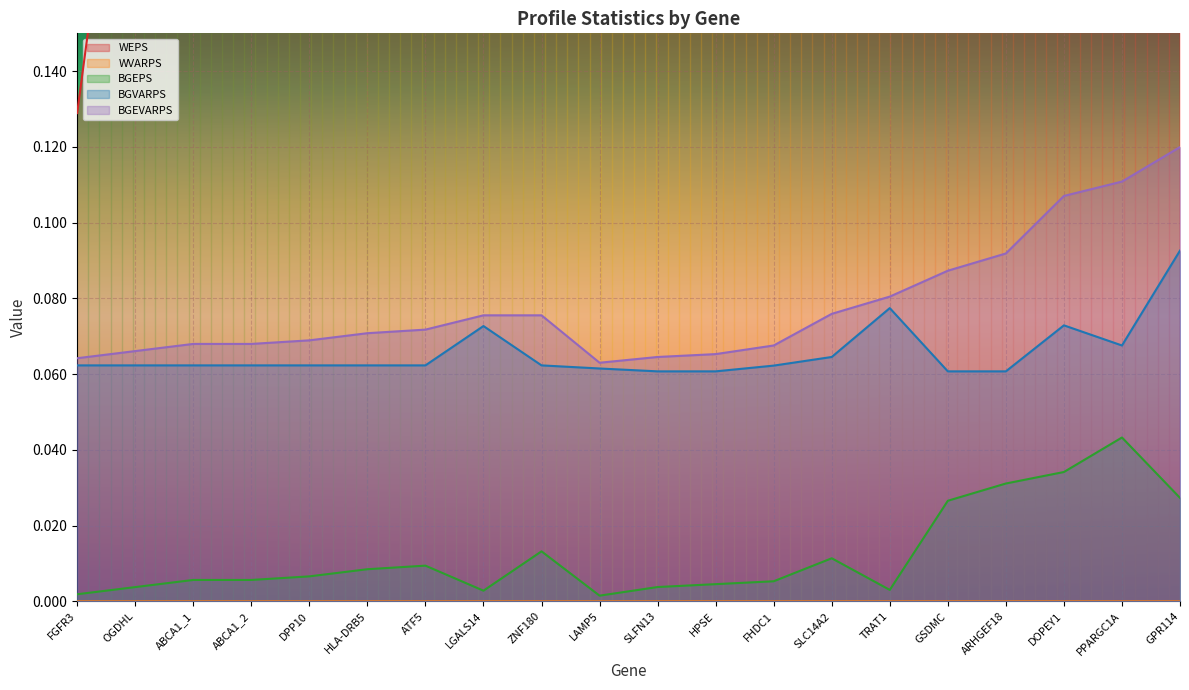

True or false: BGEVARPS has a value of 0.0 at SLC14A2.

False